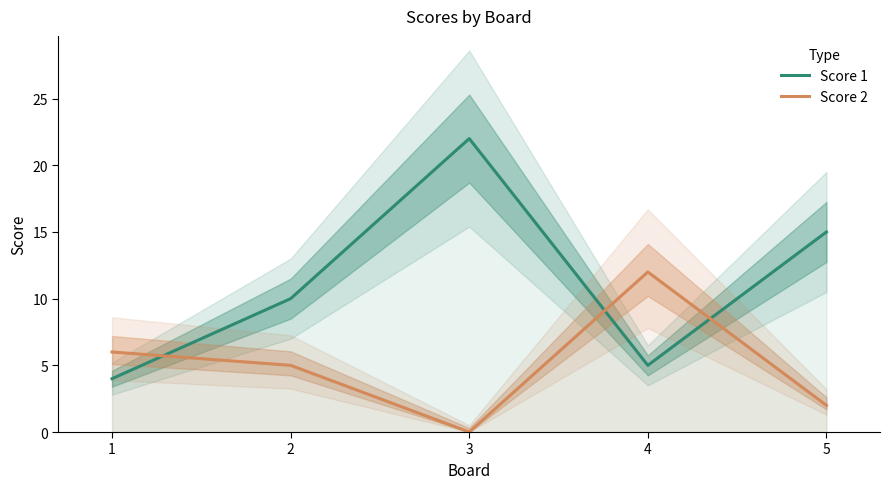

At which label does Score 2 first exceed 5?

1